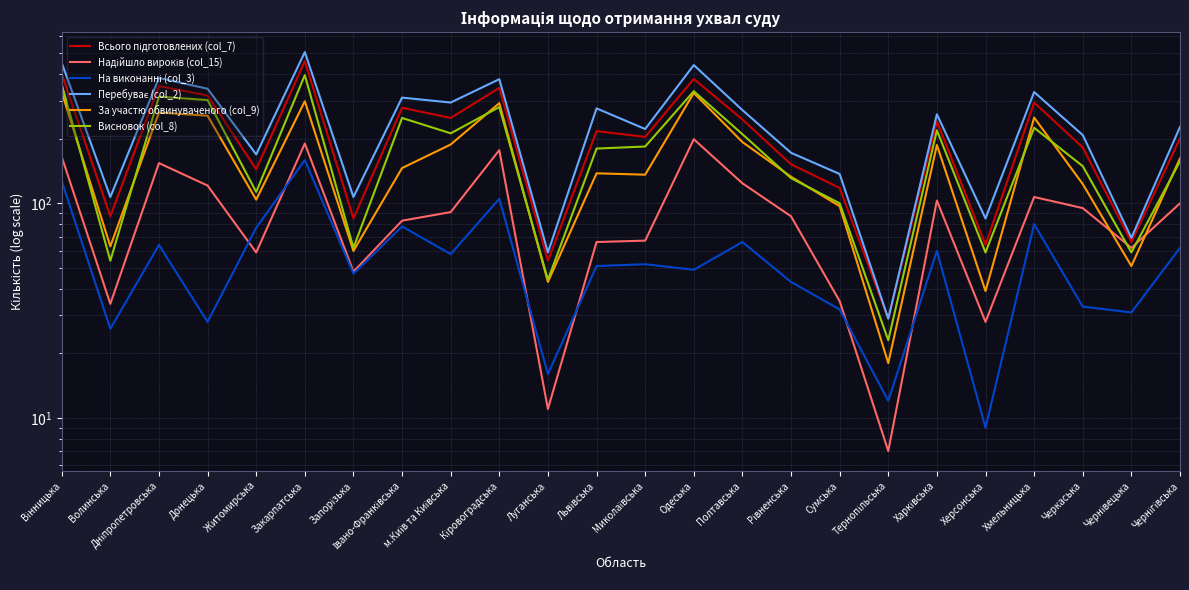

Is the value of Висновок (col_8) at Миколаївська greater than the value of Всього підготовлених (col_7) at Полтавська?

No